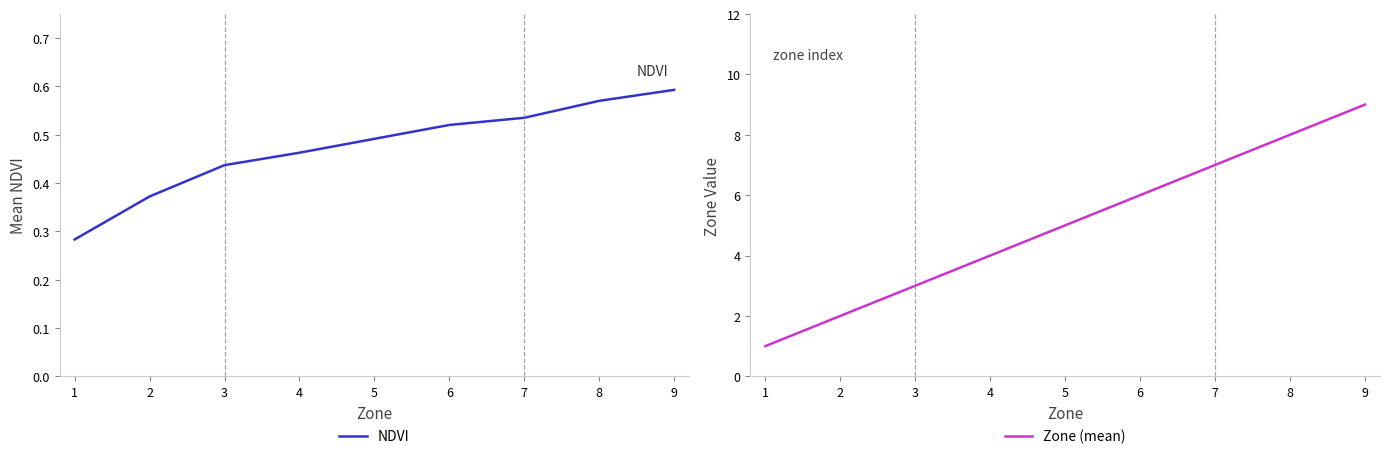

Rank the series by their average value, from lowest to highest.

NDVI, Zone (mean)